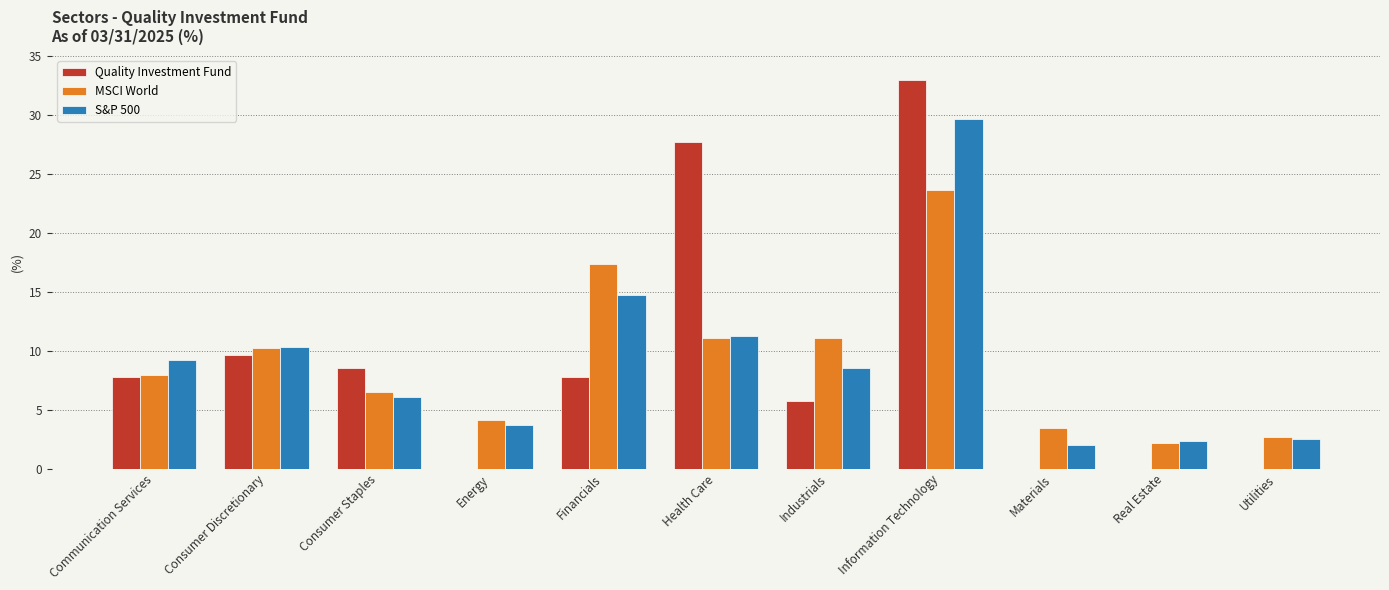

What is the sum of all S&P 500 values?

100.1